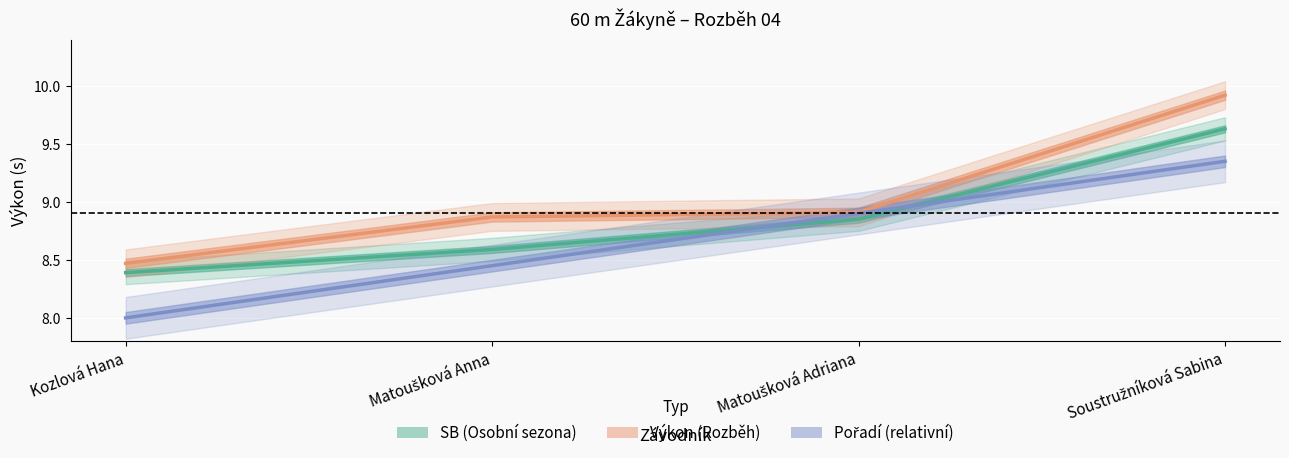

The value of Výkon at Kozlová Hana is 8.5. True or false?

True